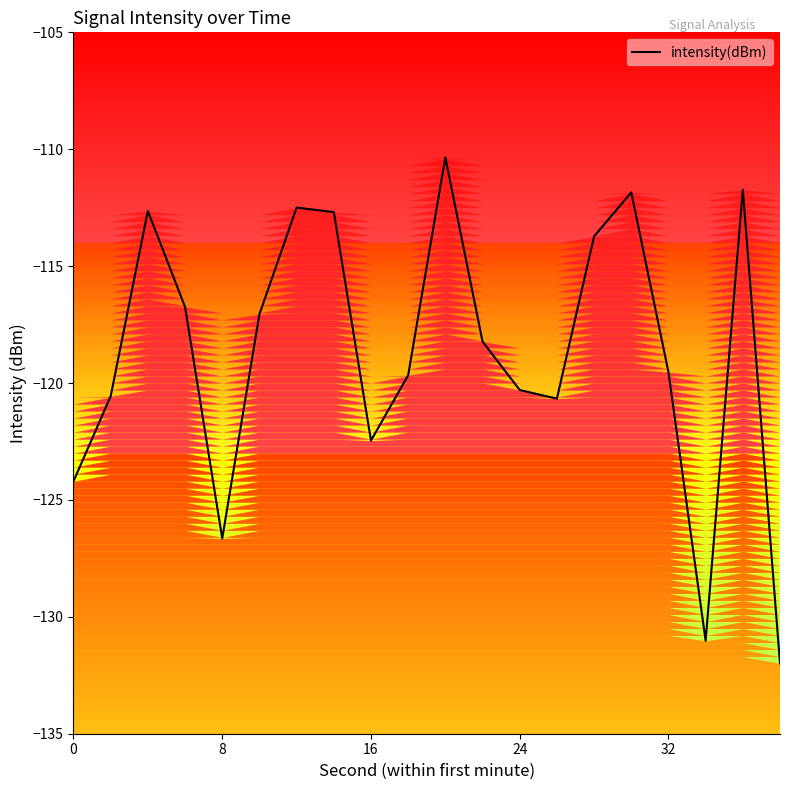

What is the average value?

-118.7